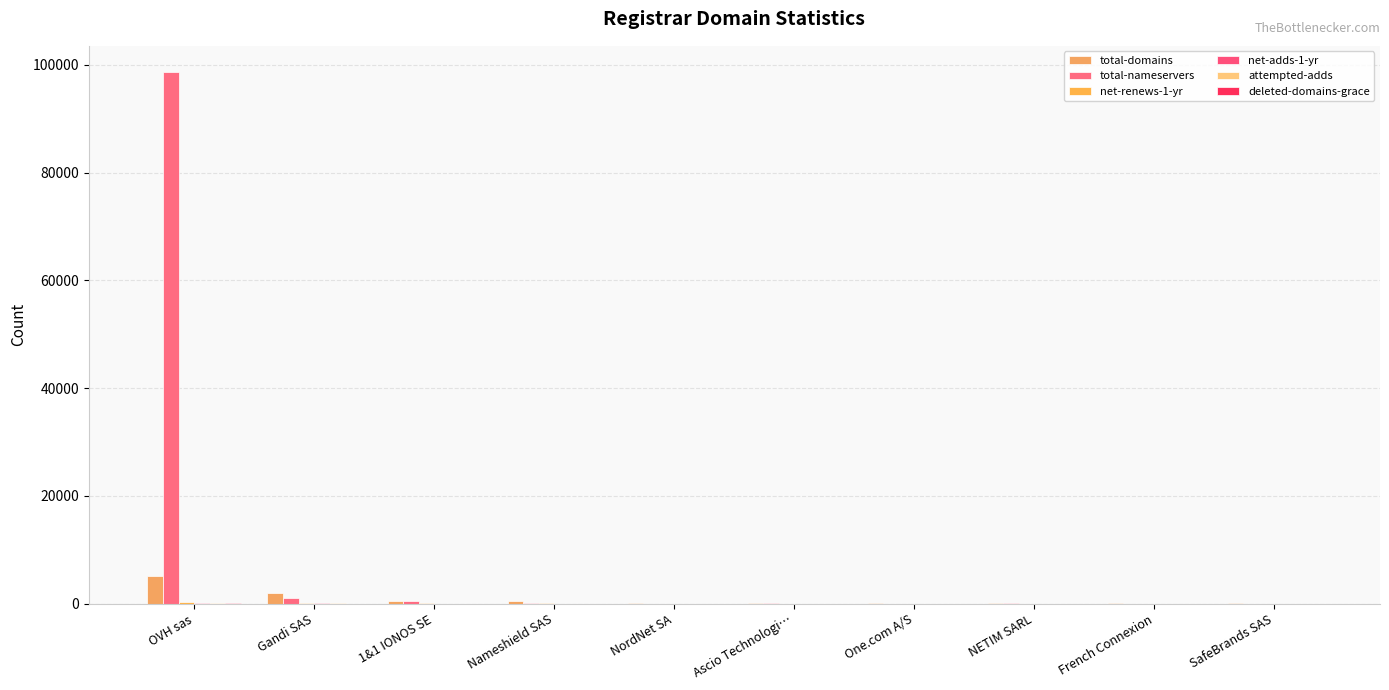

What is the difference between the second highest and minimum values in the attempted-adds series?

22